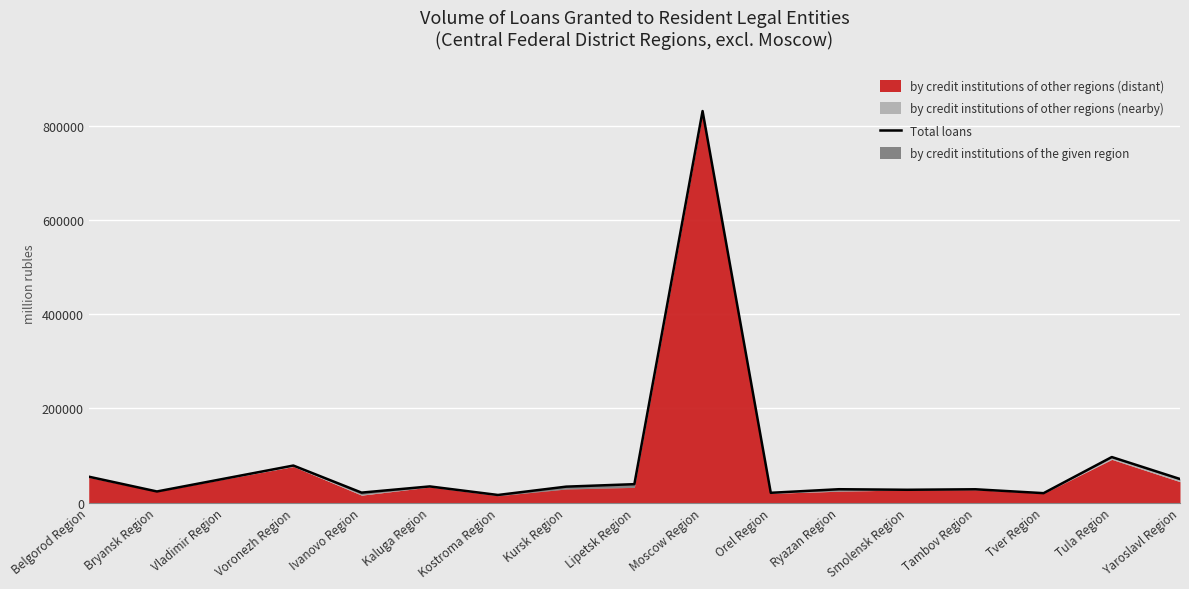

Rank the categories by value from highest to lowest.

Moscow Region, Tula Region, Voronezh Region, Belgorod Region, Vladimir Region, Yaroslavl Region, Lipetsk Region, Kaluga Region, Kursk Region, Ryazan Region, Tambov Region, Smolensk Region, Bryansk Region, Ivanovo Region, Orel Region, Tver Region, Kostroma Region